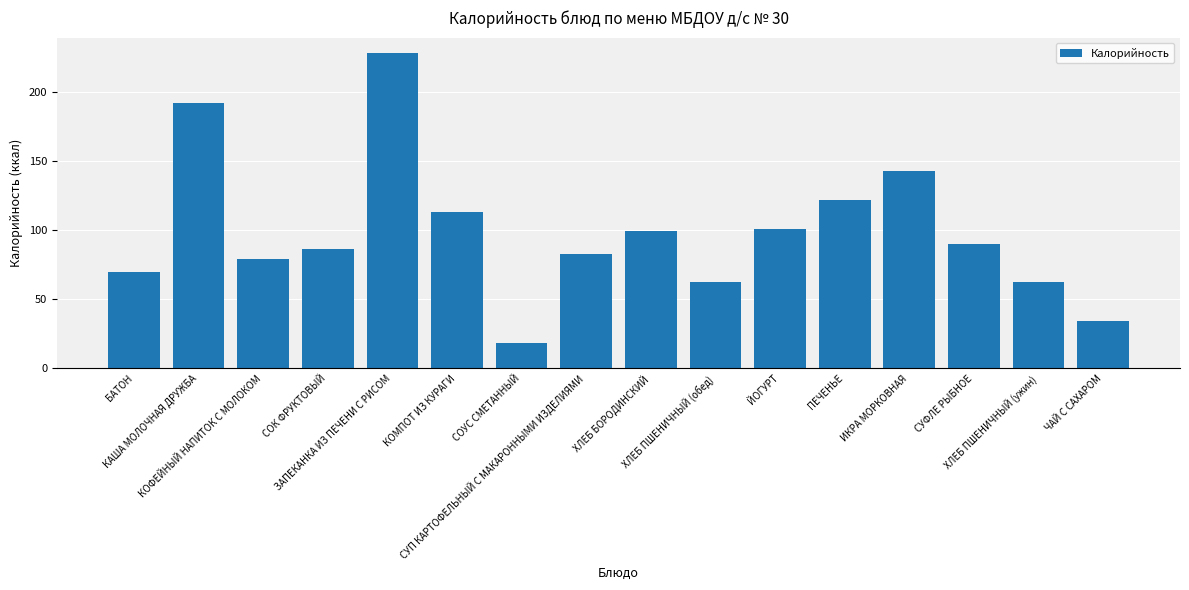

What is the value of the 13th bar from the left?

142.5